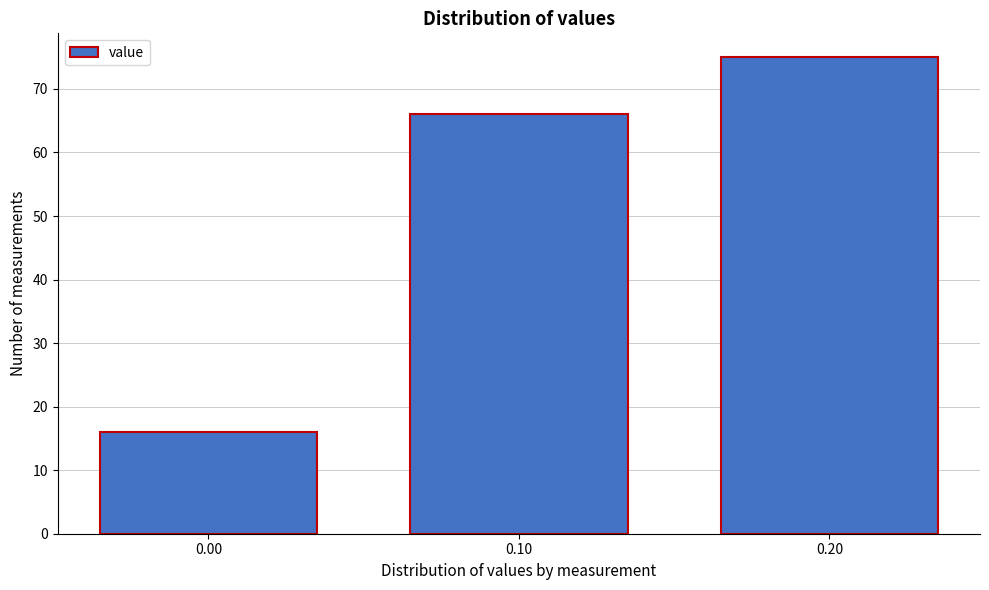

Reading left to right, transcribe this chart: for each bar, give the range it covers on the x-axis and its height. The values are not printed on the chart, so give them approximately, as read against the axis.

-0.05 to 0.05: 16
0.05 to 0.15: 66
0.15 to 0.25: 75